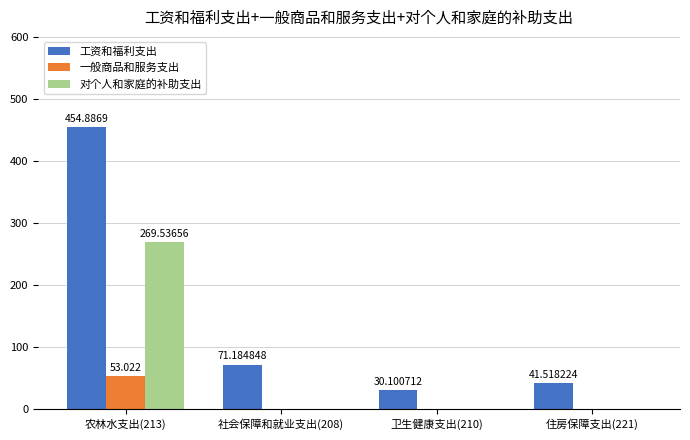

Is the value of 一般商品和服务支出 at 社会保障和就业支出(208) greater than the value of 工资和福利支出 at 卫生健康支出(210)?

No